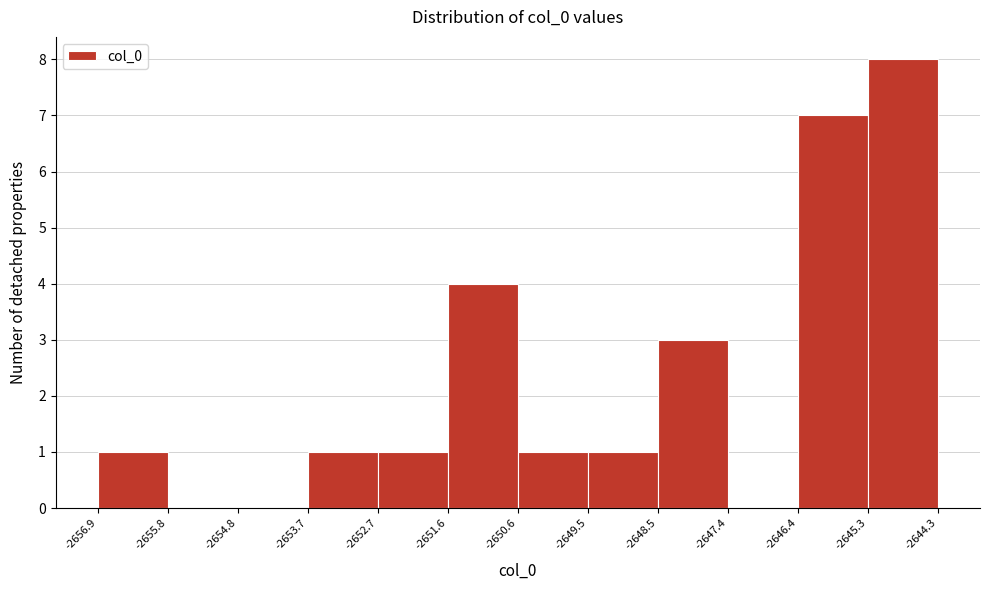

Which range on the x-axis has the tallest bar?

-2645.3 to -2644.3